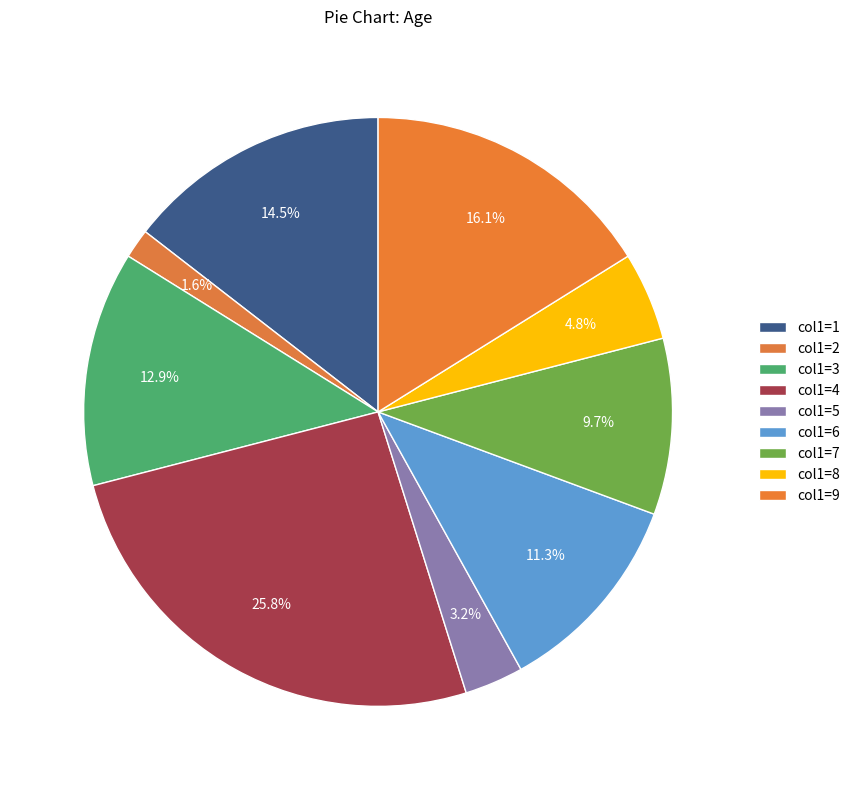

How many slices are in this pie chart?

9